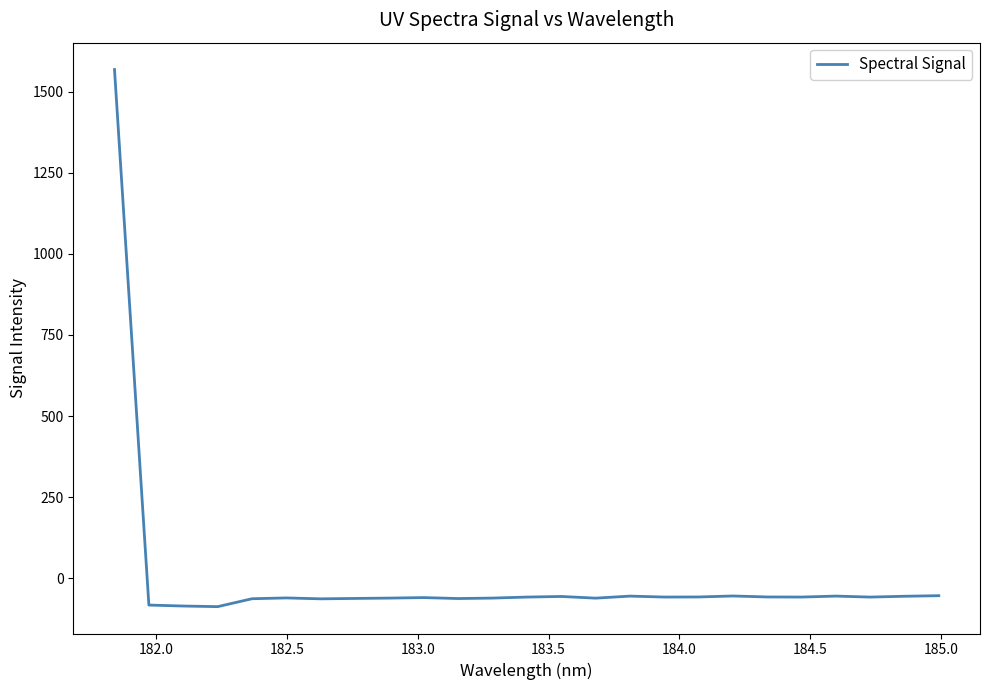

What is the maximum value shown in the chart?

1568.2